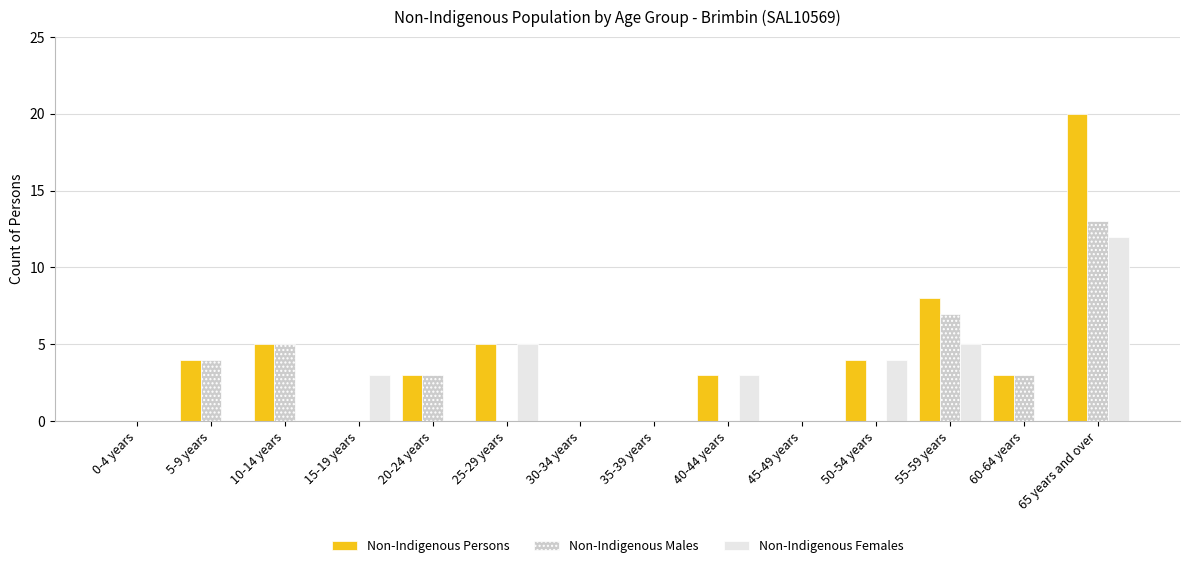

What is the sum of all Non-Indigenous Persons values?

55